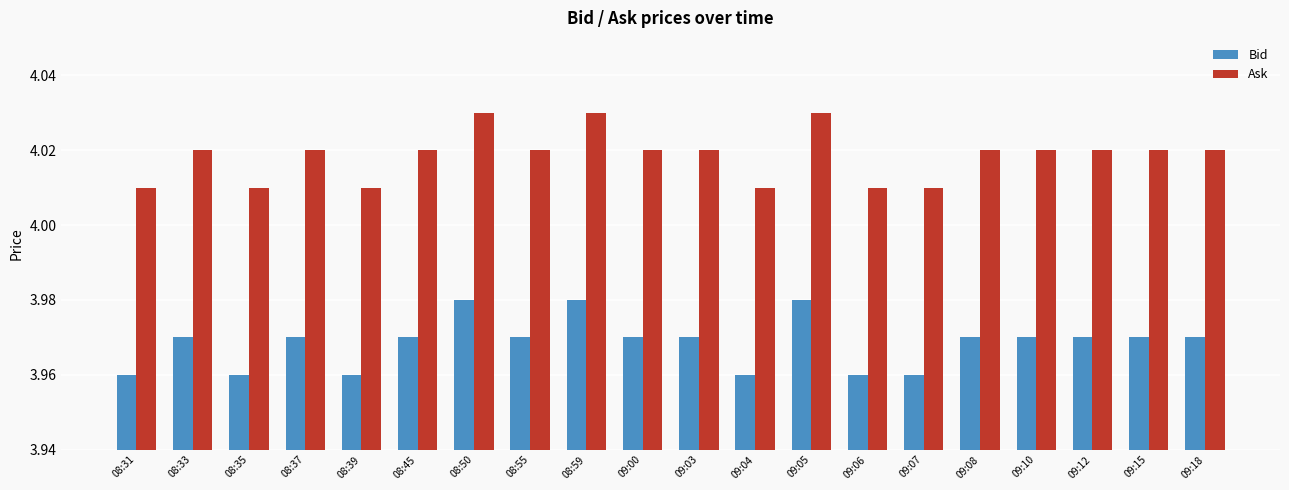

How many Bid values are between 3 and 4?

20